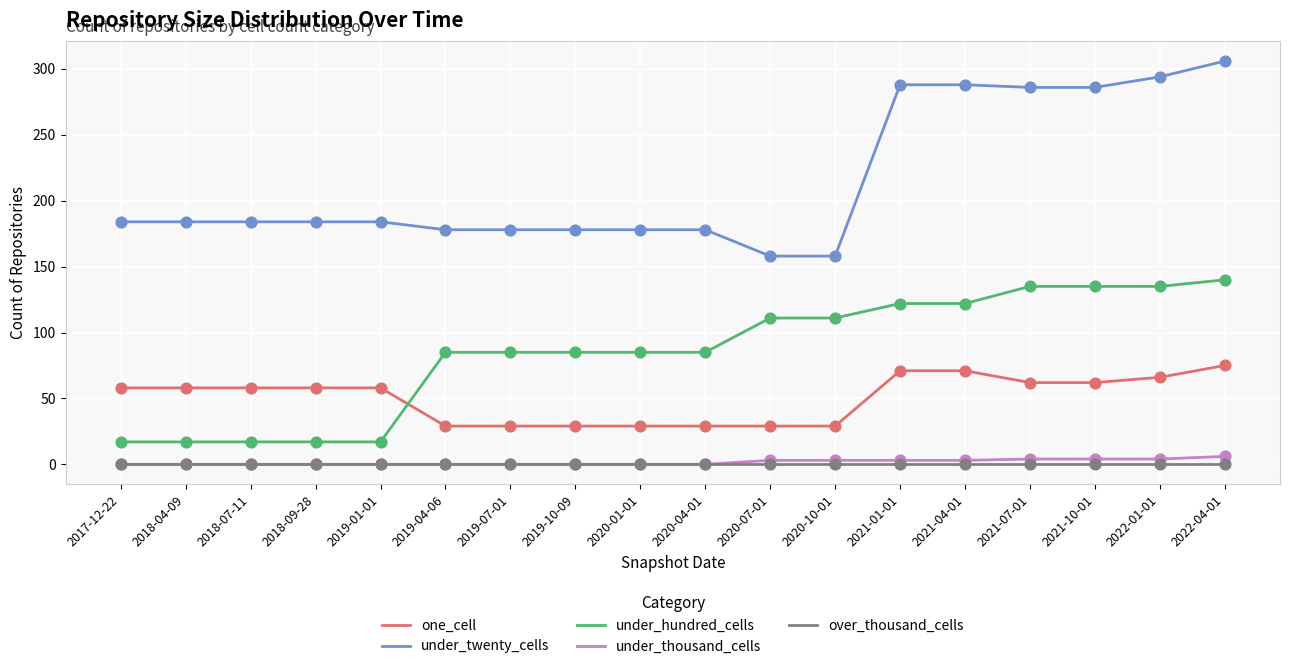

Which series changed the most between 2019-04-06 and 2022-04-01?

under_twenty_cells